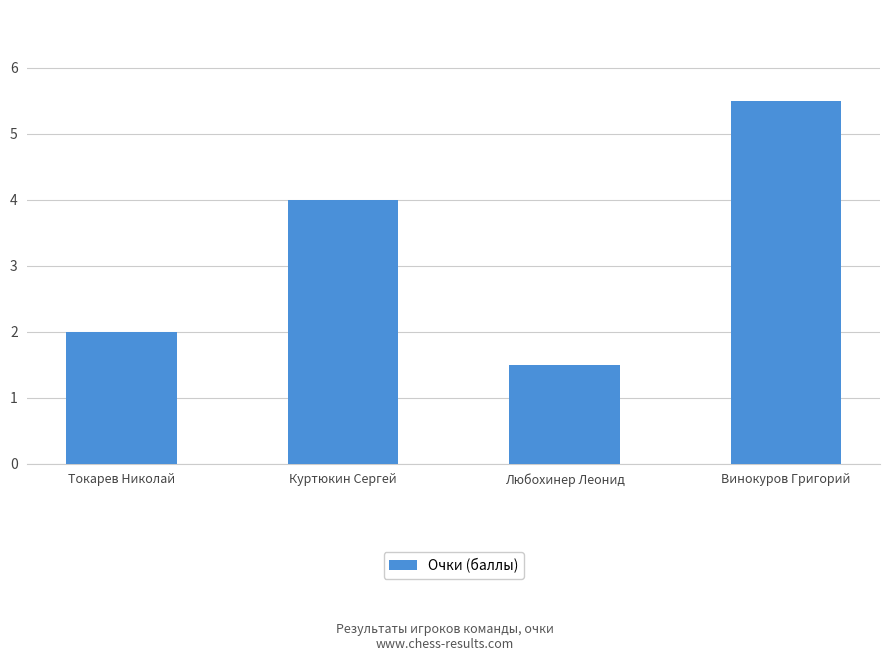

The chart shows a value of 5.5 at Винокуров Григорий. True or false?

True